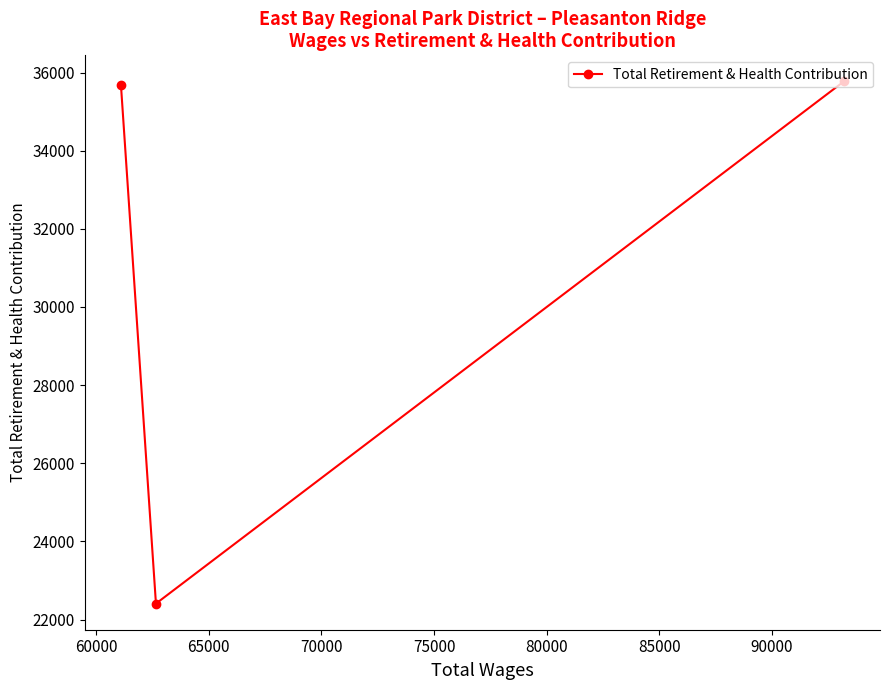

Reading left to right, list all the values displayed in this chart.

35687	22407	35772